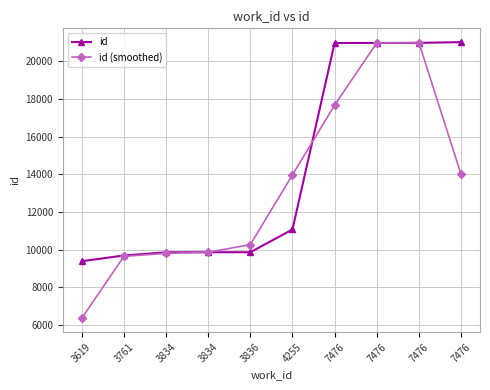

At 3834, list the series in order from largest to smallest.

id, id (smoothed)